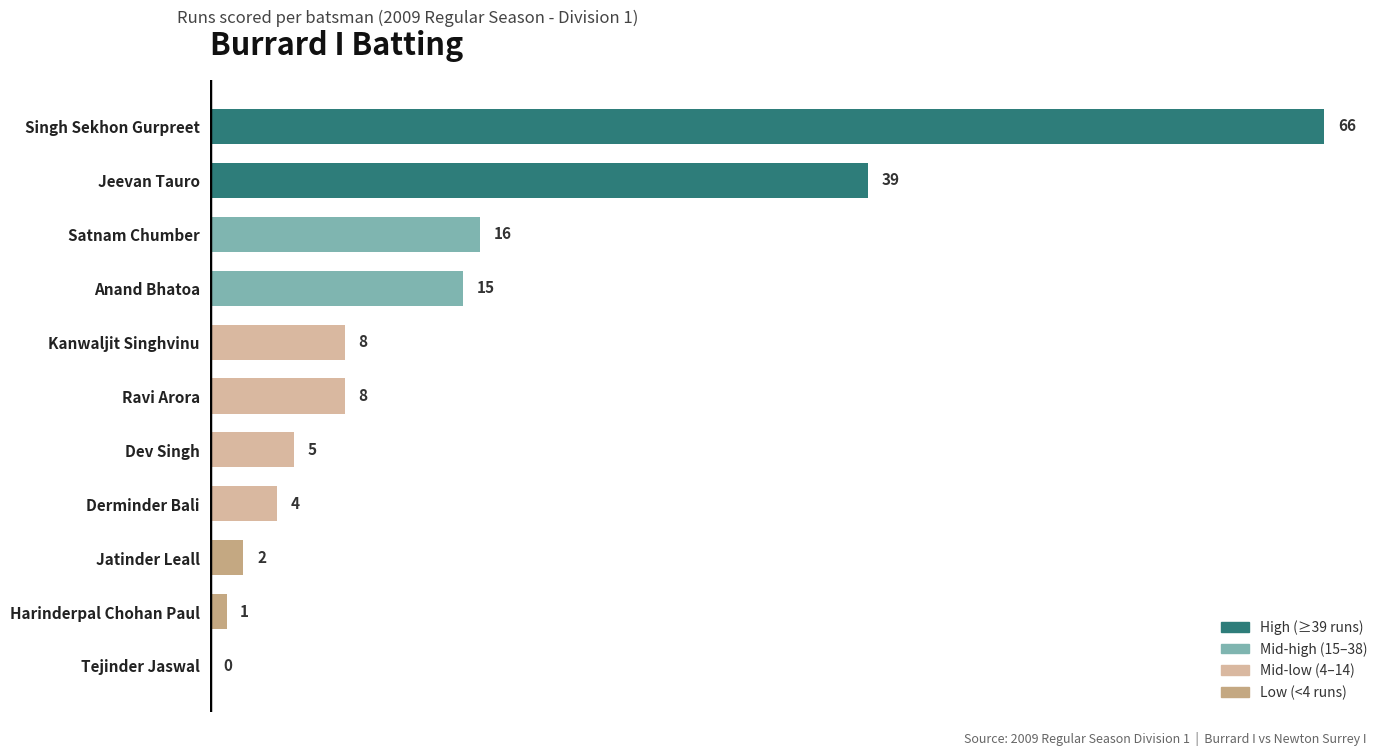

The value at Tejinder Jaswal is 0. True or false?

True